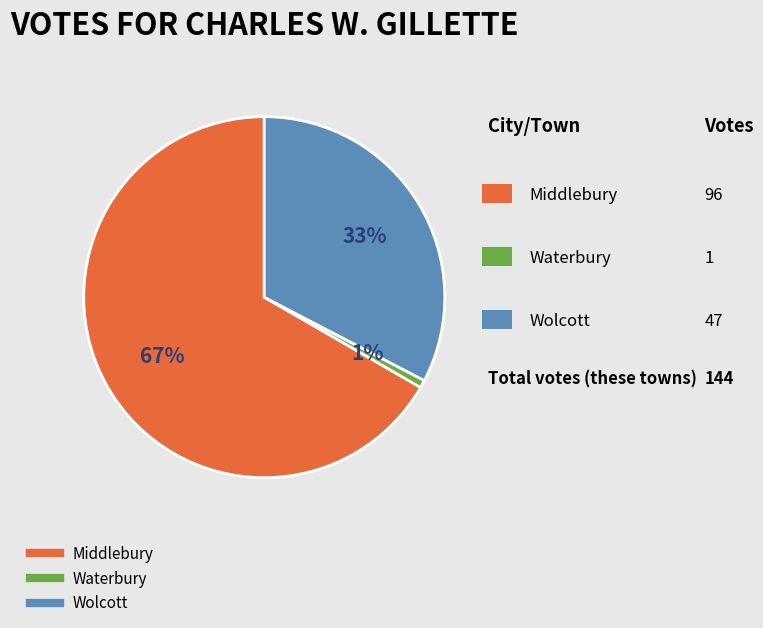

Which has a higher value, Waterbury or Wolcott?

Wolcott